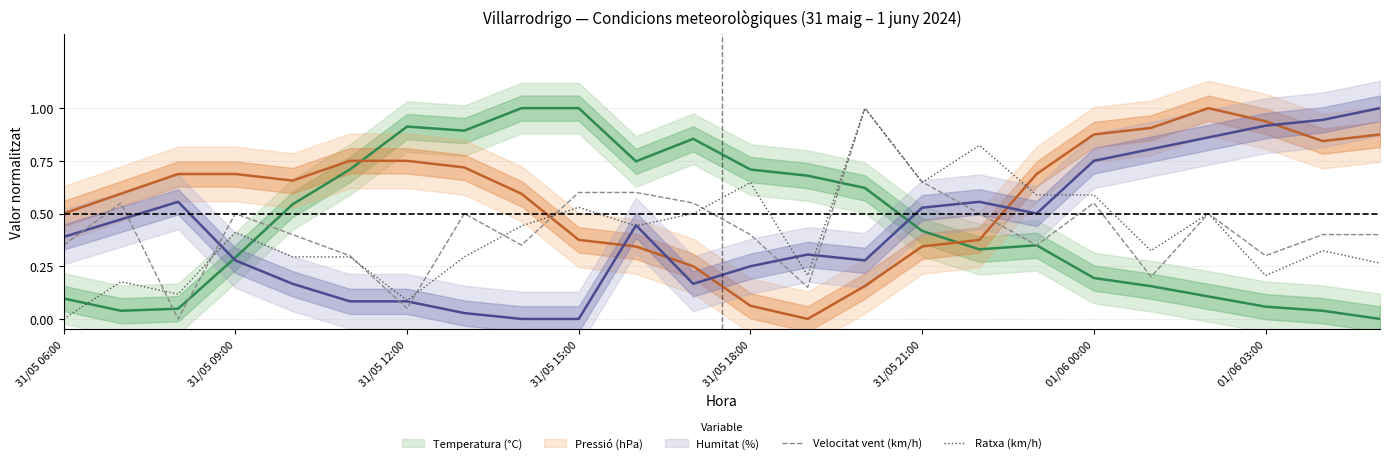

What is the greatest value displayed?

1.0